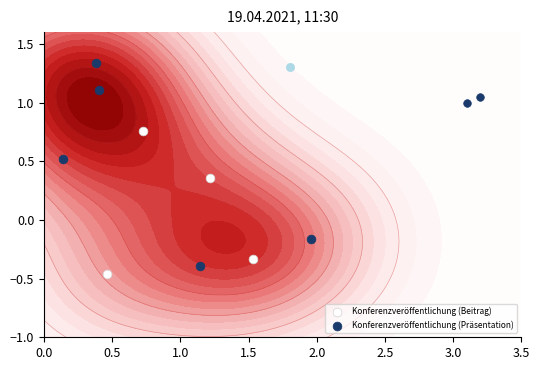

What is the minimum value for Konferenzveröffentlichung (Präsentation)?

-0.4